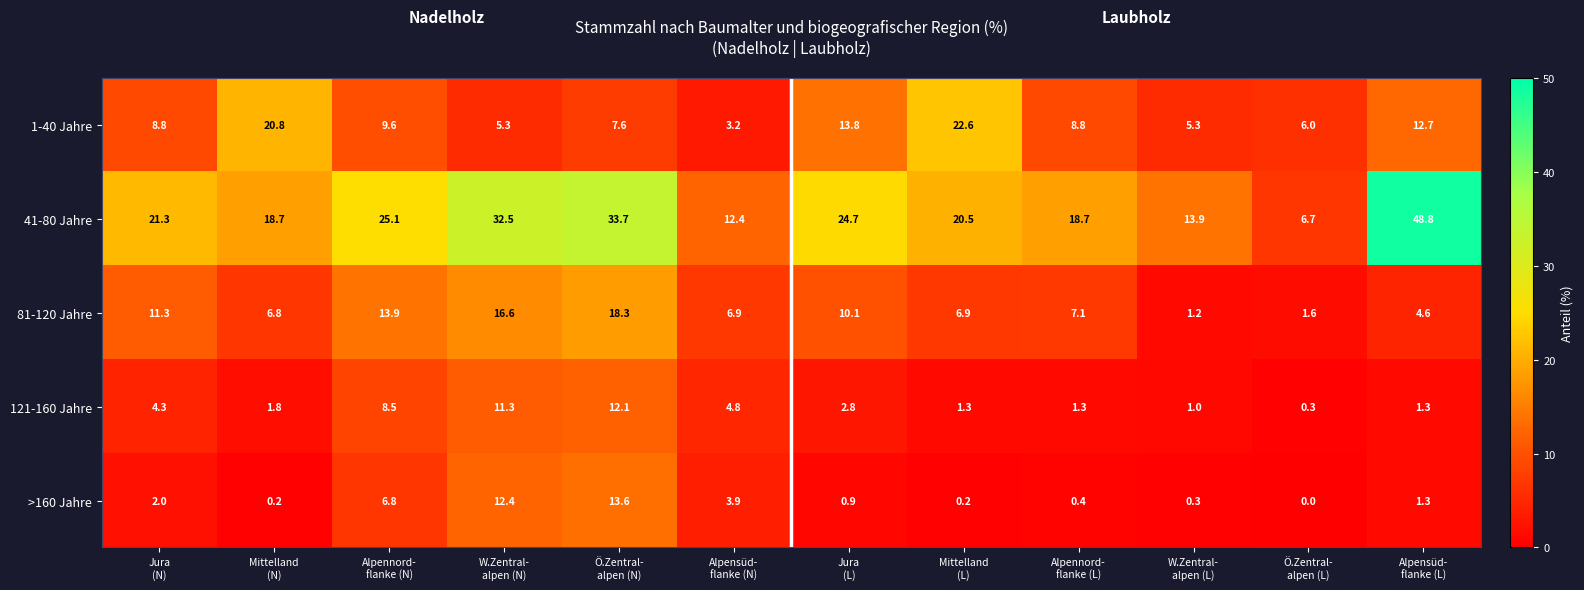

At which category does the chart reach its minimum across all series?

Ö.Zentral-
alpen (L)